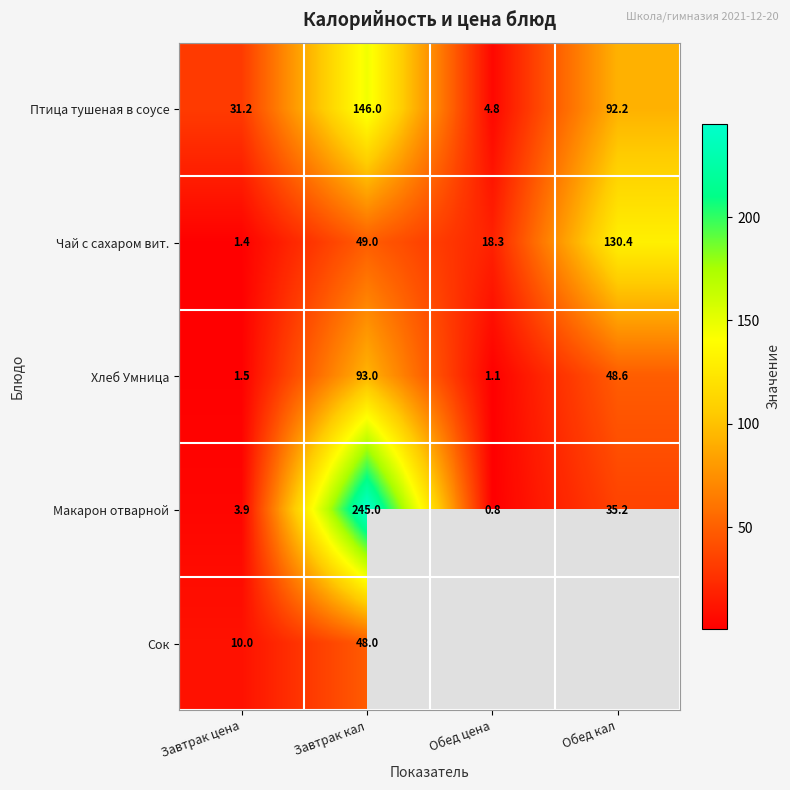

Rank the categories by Чай с сахаром вит. value from lowest to highest.

Завтрак цена, Обед цена, Завтрак кал, Обед кал